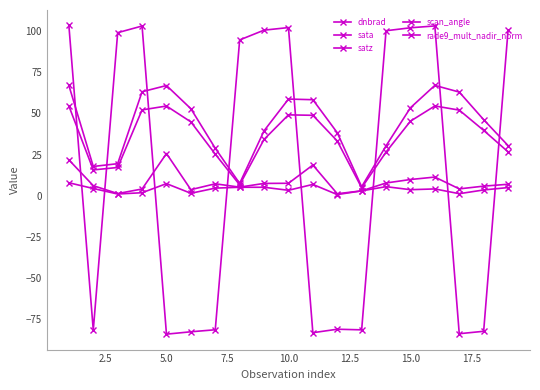

Does the chart have visible grid lines?

No